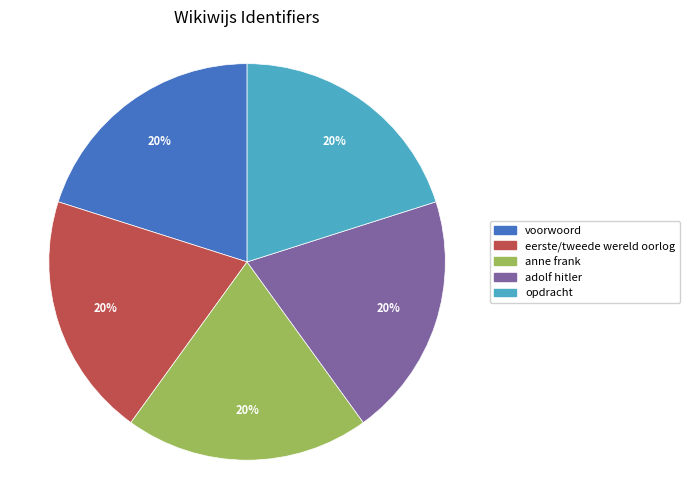

Count the number of slices in the pie.

5